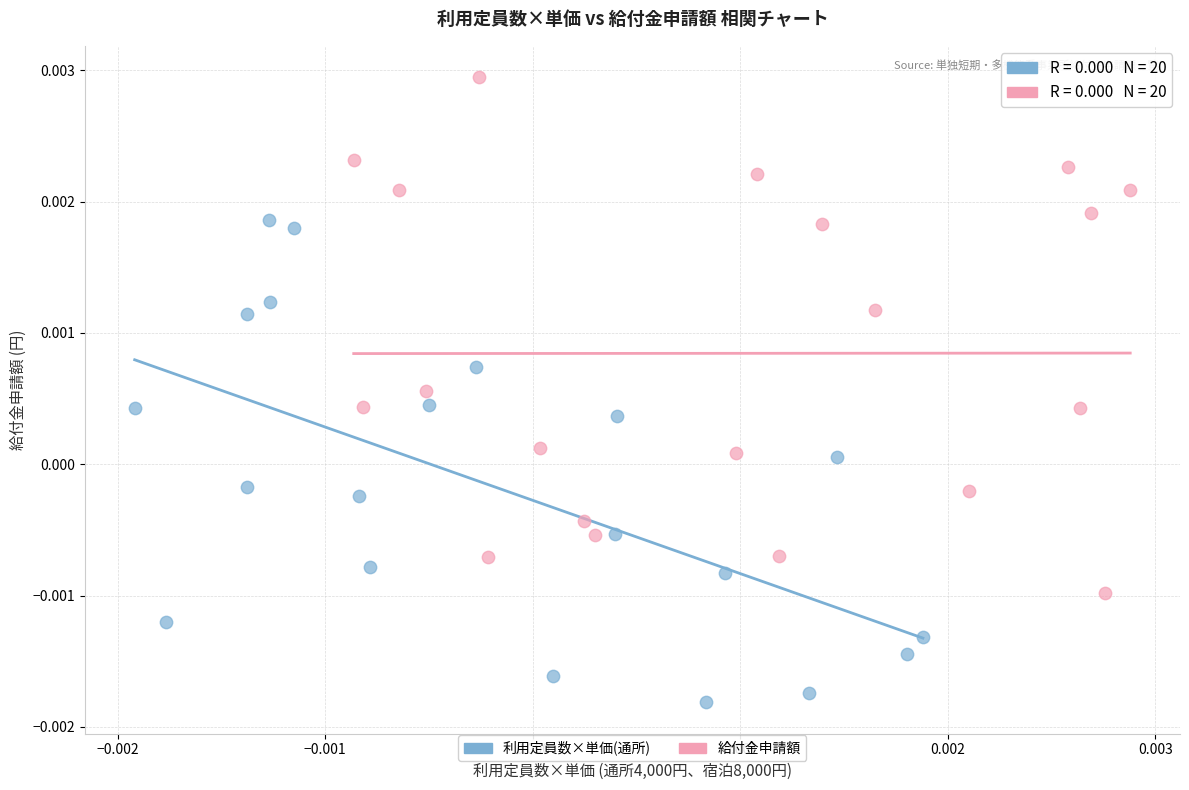

Which series reaches the minimum Y coordinate?

利用定員数×単価(通所)